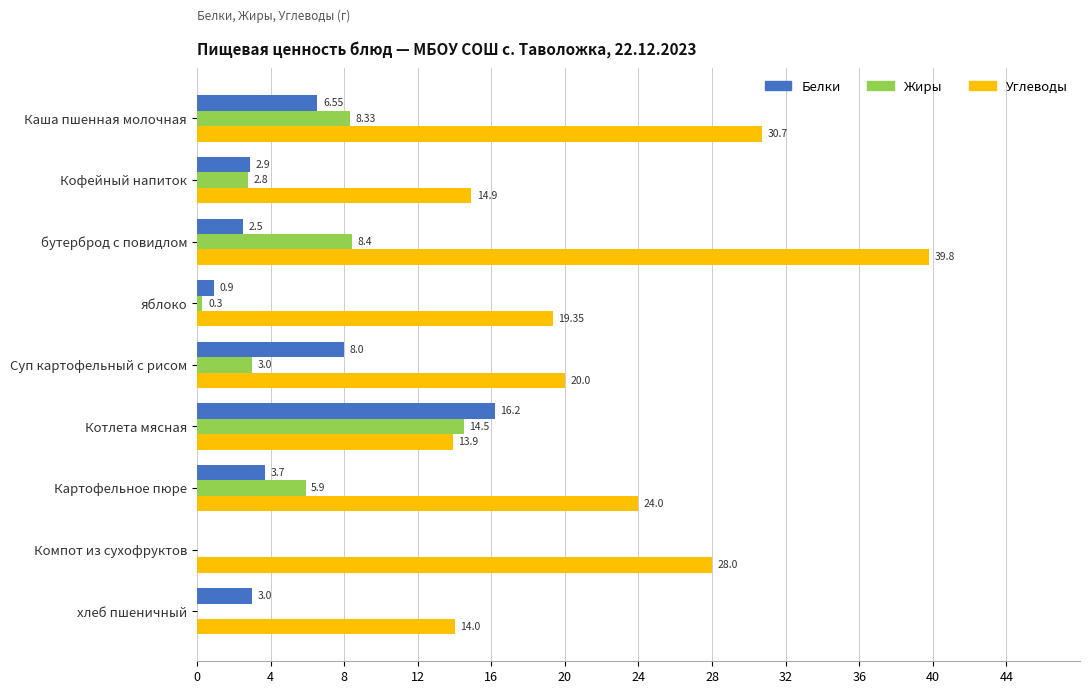

What is the sum of the Жиры values at Котлета мясная and Компот из сухофруктов?

14.5